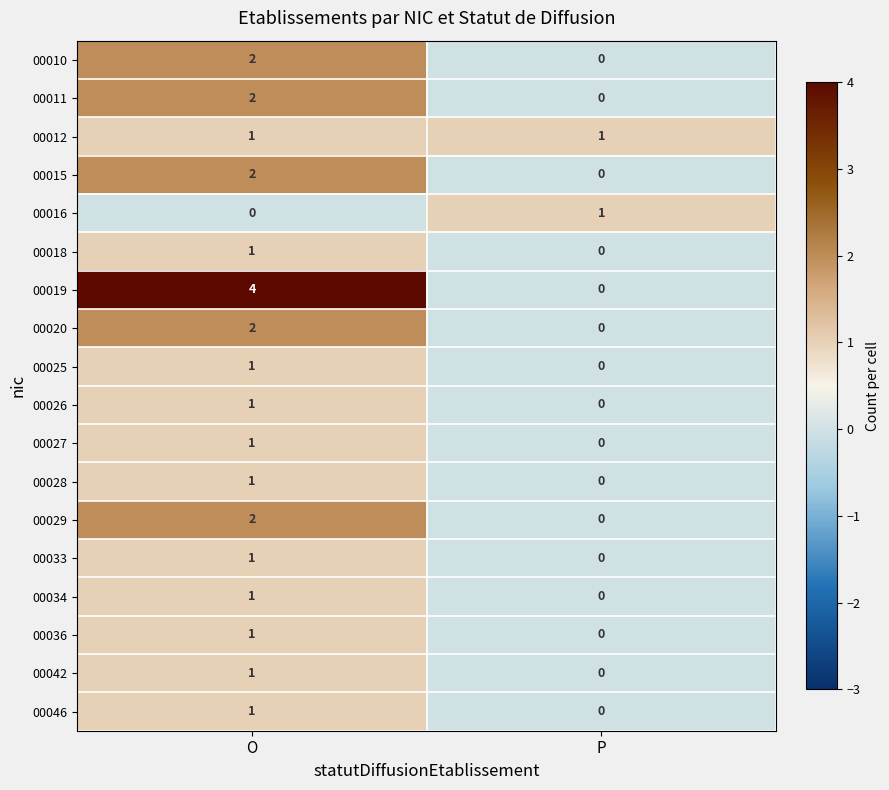

List the labels in order of 00027 value, smallest first.

P, O